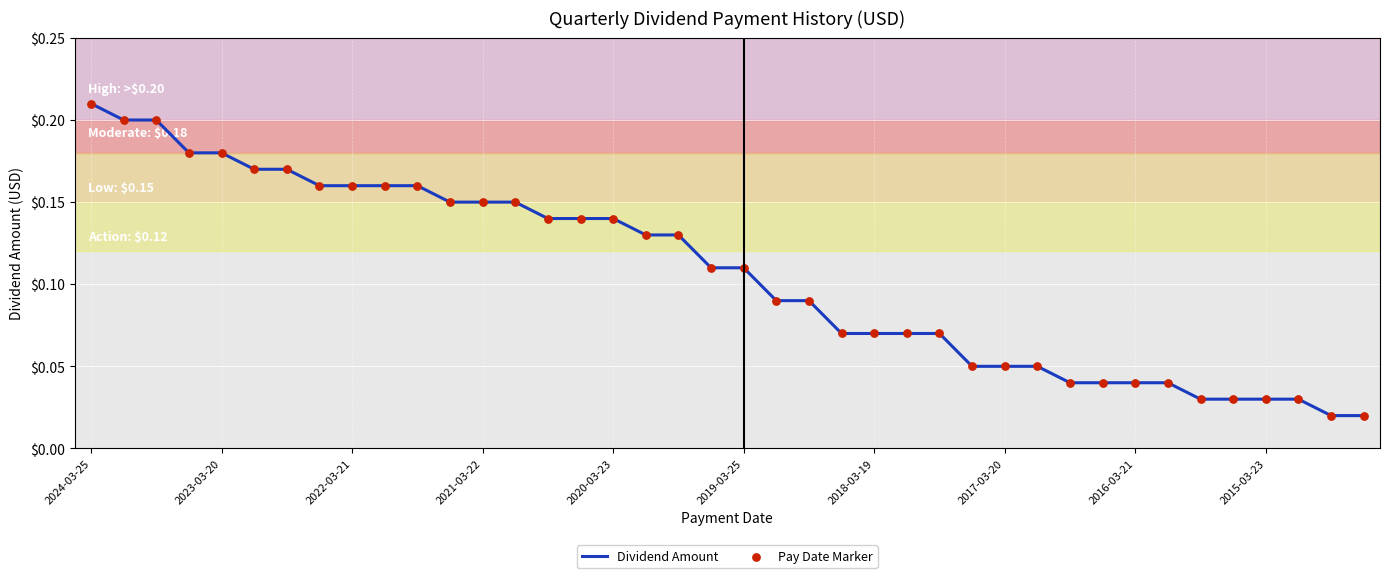

How many lines are shown in the chart?

1